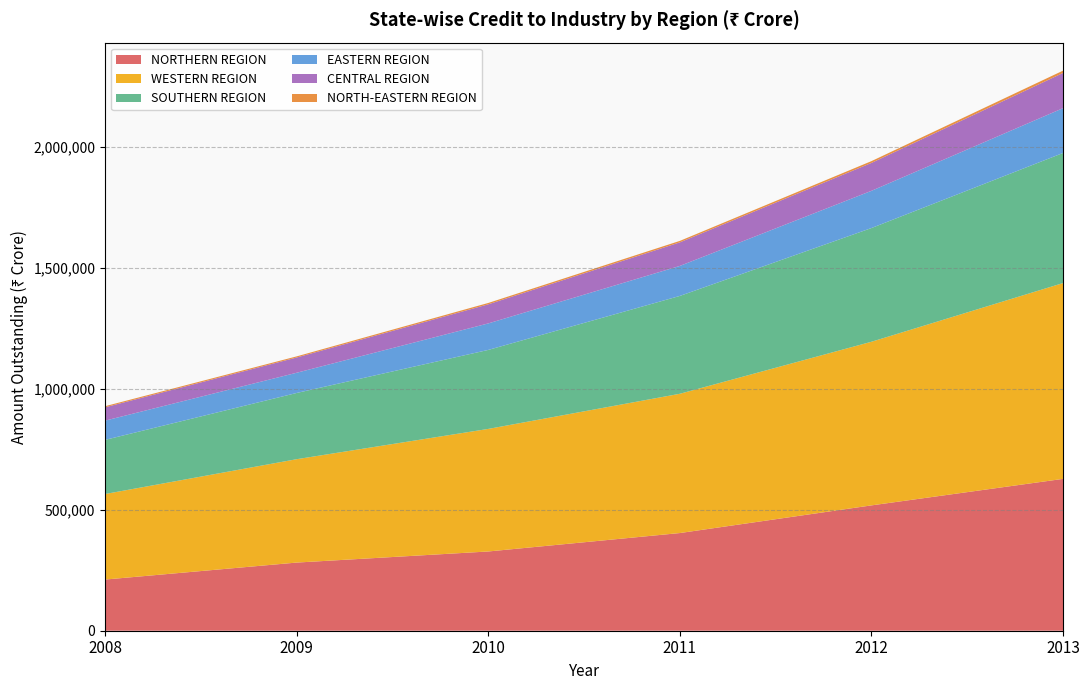

Reading left to right, transcribe all the data shown in this chart.

NORTHERN REGION: 2008=211600	2009=281800	2010=327700	2011=403900	2012=518300	2013=627900
WESTERN REGION: 2008=353700	2009=427500	2010=506800	2011=575900	2012=676600	2013=809700
SOUTHERN REGION: 2008=223800	2009=273800	2010=326600	2011=404600	2012=470200	2013=537900
EASTERN REGION: 2008=79600	2009=83600	2010=109600	2011=124100	2012=153900	2013=185300
CENTRAL REGION: 2008=55100	2009=63100	2010=79000	2011=97400	2012=115400	2013=145600
NORTH-EASTERN REGION: 2008=4600	2009=4600	2010=5600	2011=6100	2012=7400	2013=9600